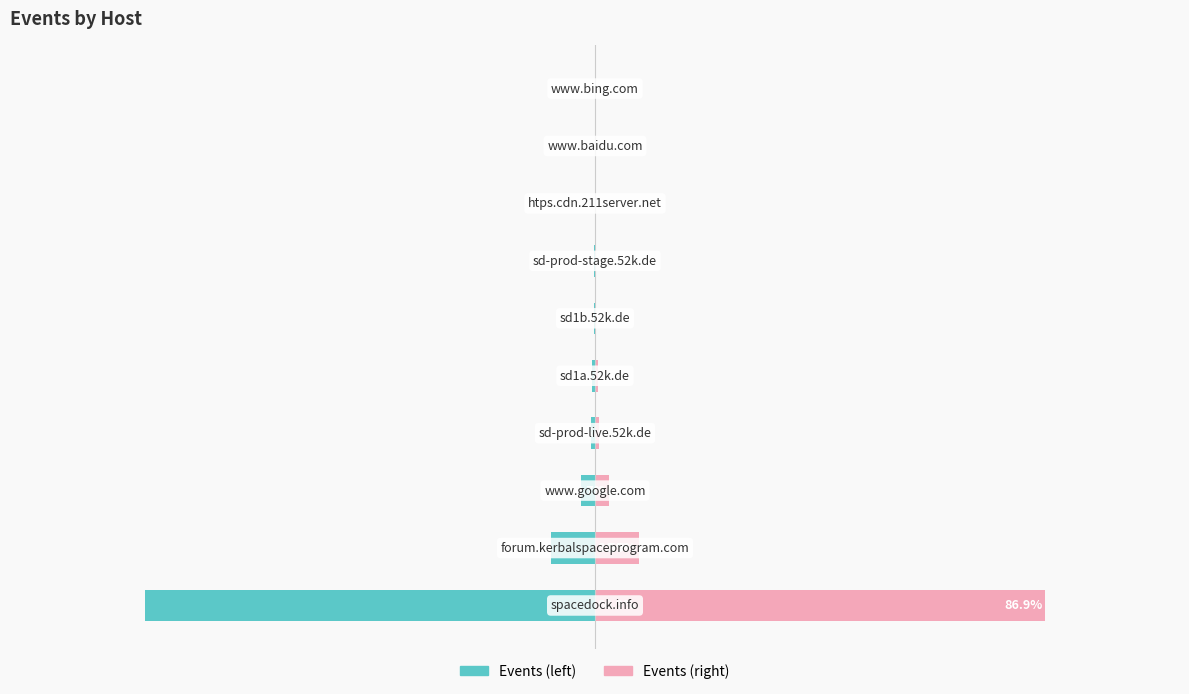

What is the value of the Events (mirror) bar at the 7th from the left?

0.1